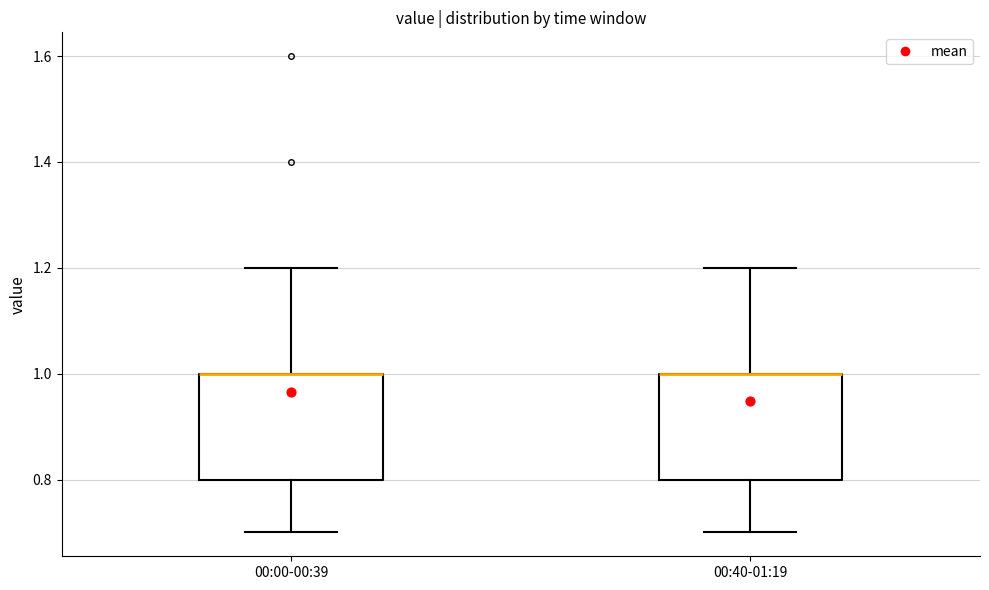

Reading left to right, read every box against the y-axis: the position of its median line, the range the box covers, and the ends of its whiskers. The values are not printed on the chart, so give them approximately, as read against the axis.

00:00-00:39: median 1.0 (drawn on the box's upper edge), box 0.8 to 1.0, whiskers 0.7 to 1.2
00:40-01:19: median 1.0 (drawn on the box's upper edge), box 0.8 to 1.0, whiskers 0.7 to 1.2